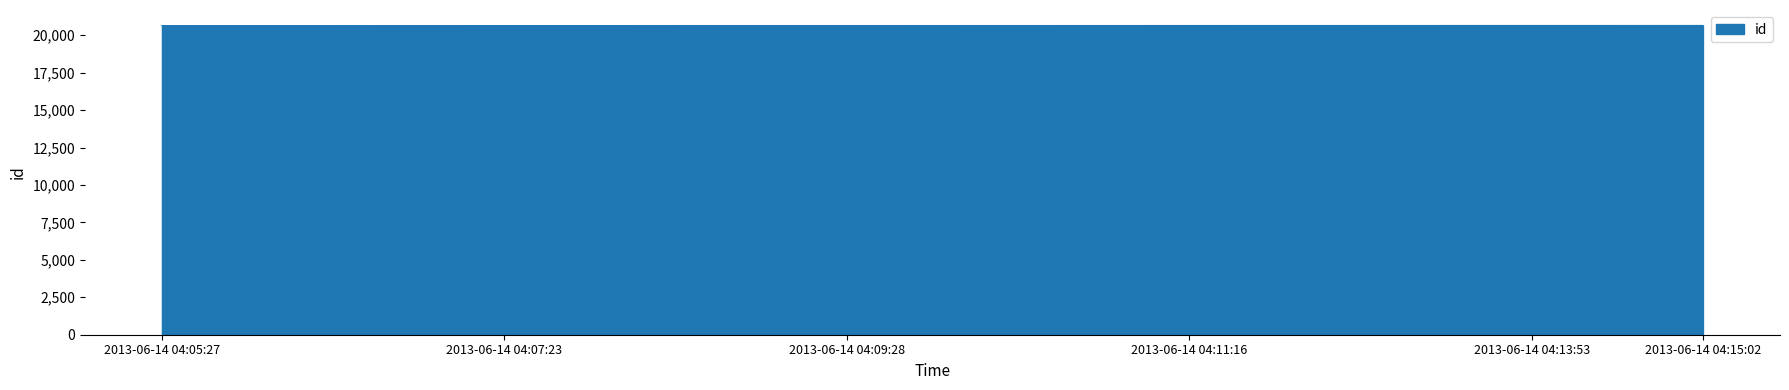

How many values are below 20647?

5